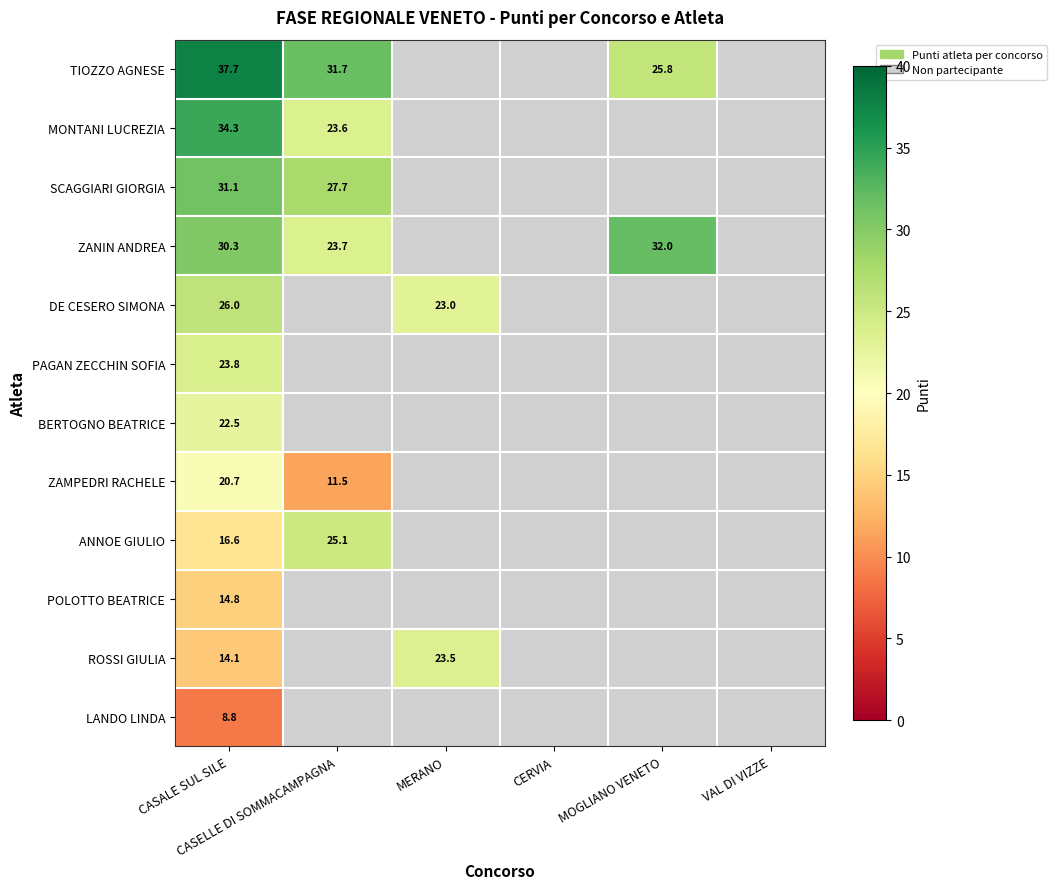

Between CERVIA and CASALE SUL SILE, which is larger?

CASALE SUL SILE